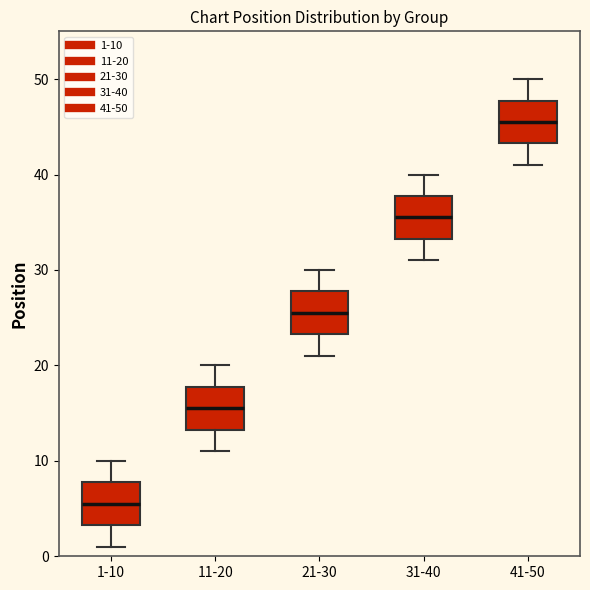

Which box's median line is the lowest?

1-10